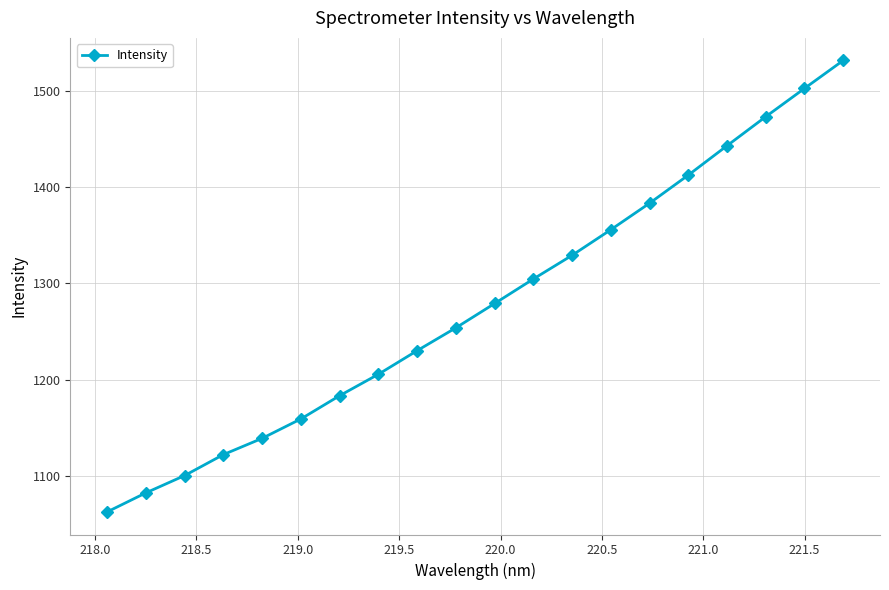

What is the value of the 11th point from the left?

1279.3